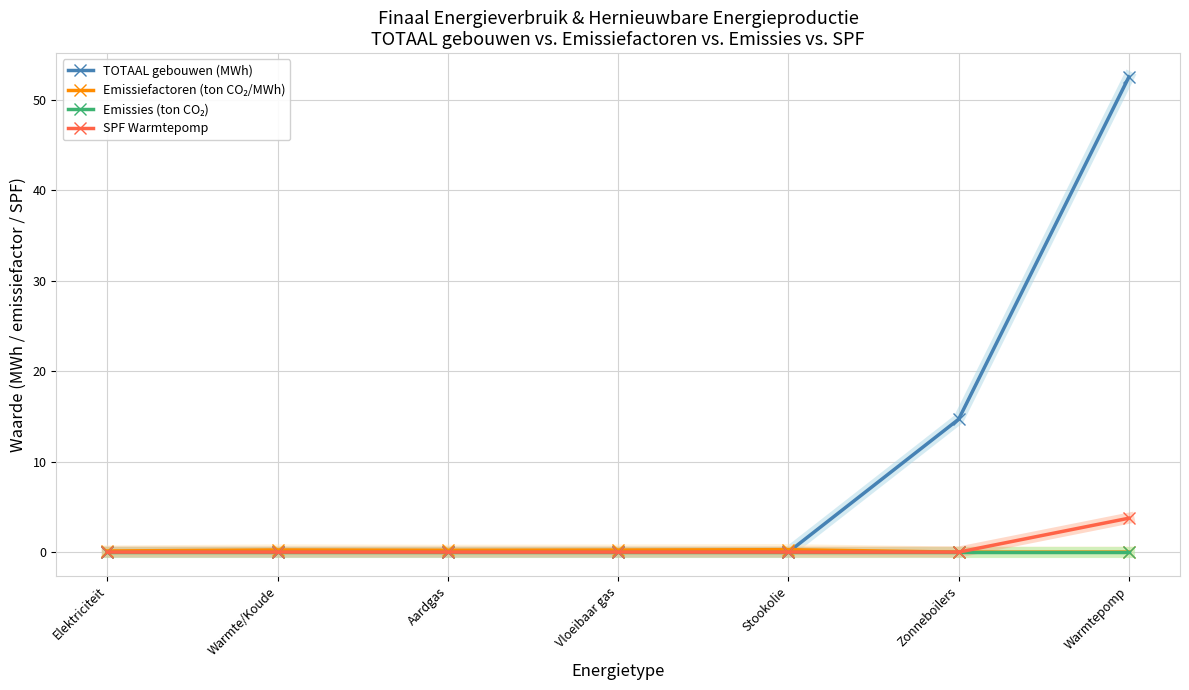

Which series has the largest range (max minus min)?

TOTAAL gebouwen (MWh)